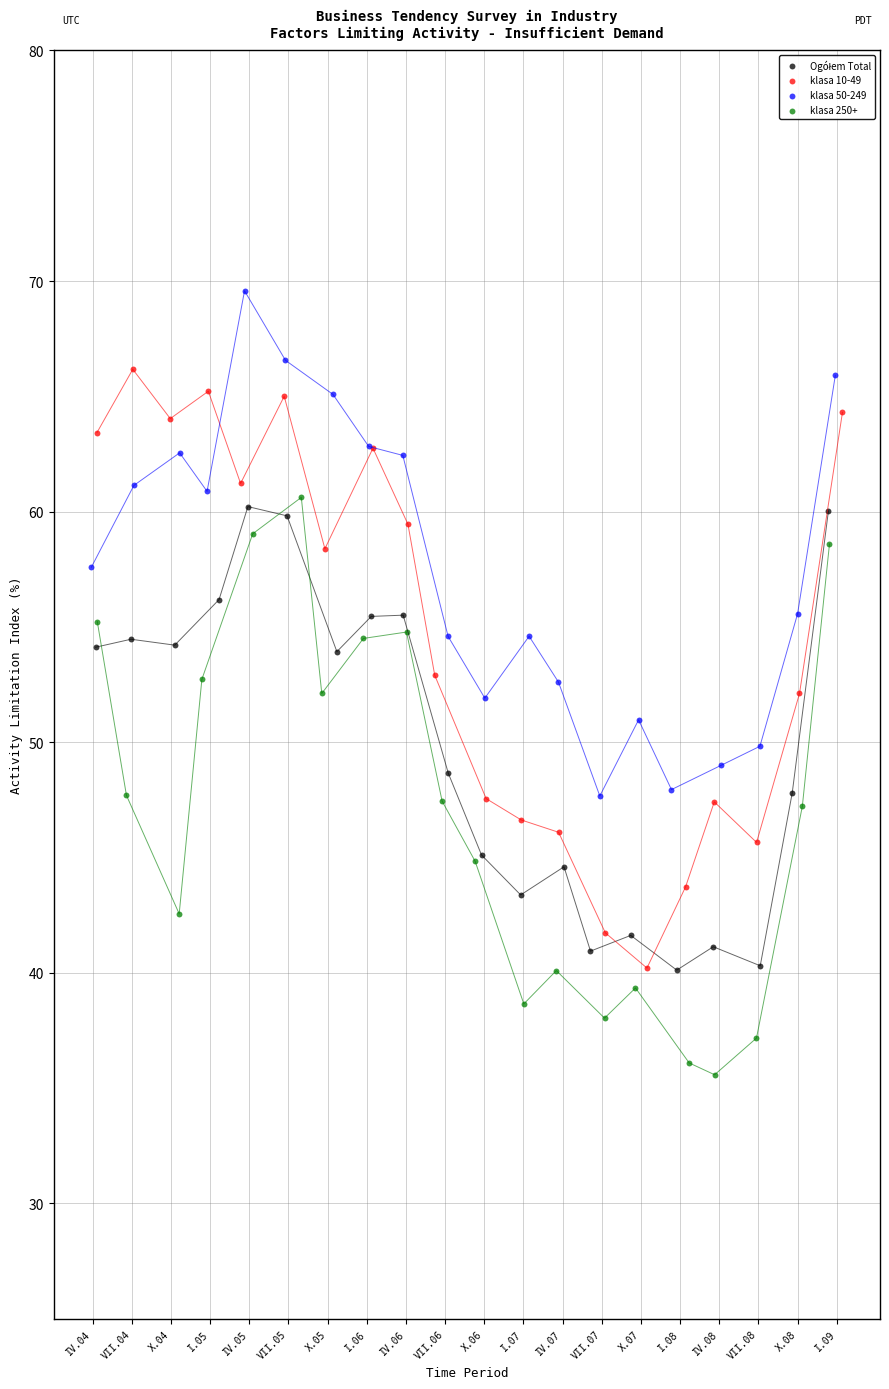

Which series contains the lowest Y value?

klasa 250+